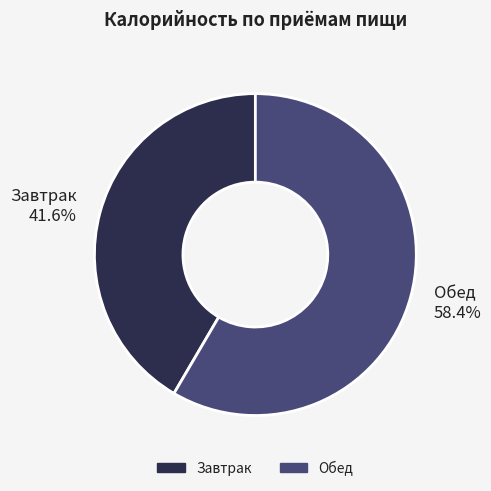

True or false: Завтрак accounts for 49% of the total.

False